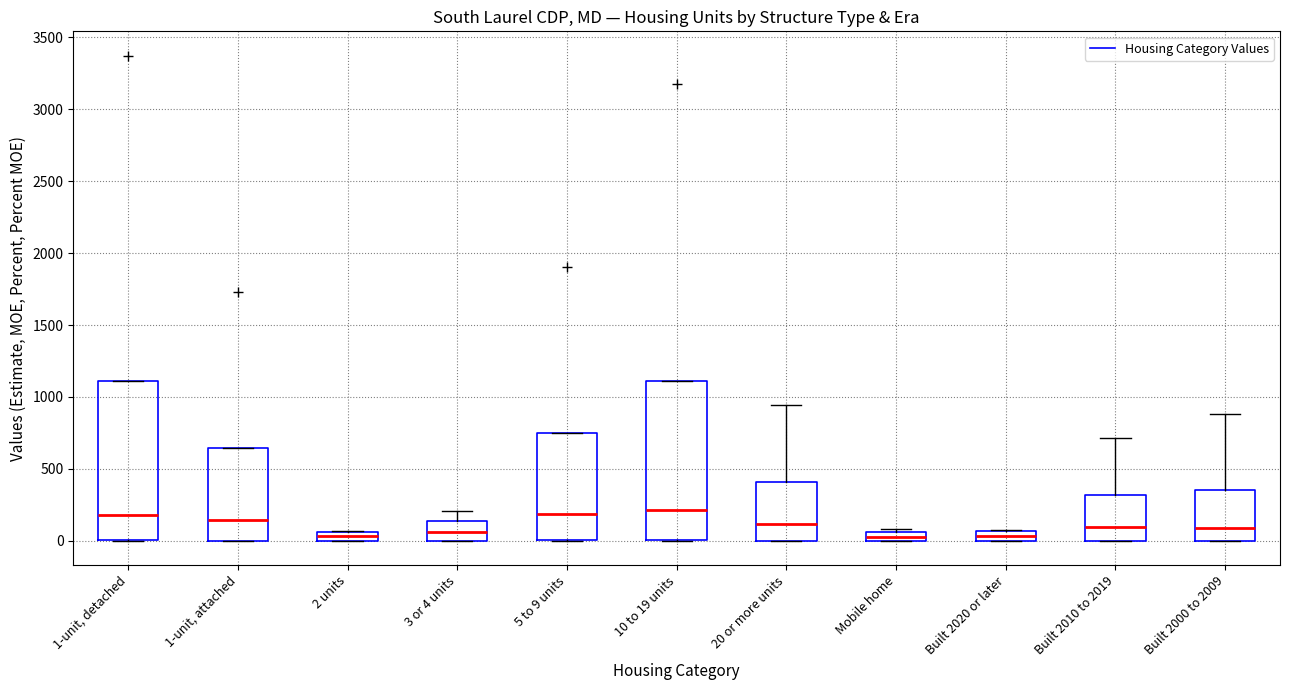

Where is the upper edge of the box for Built 2020 or later on the y-axis? The values are not printed on the chart, so give them approximately, as read against the axis.

50